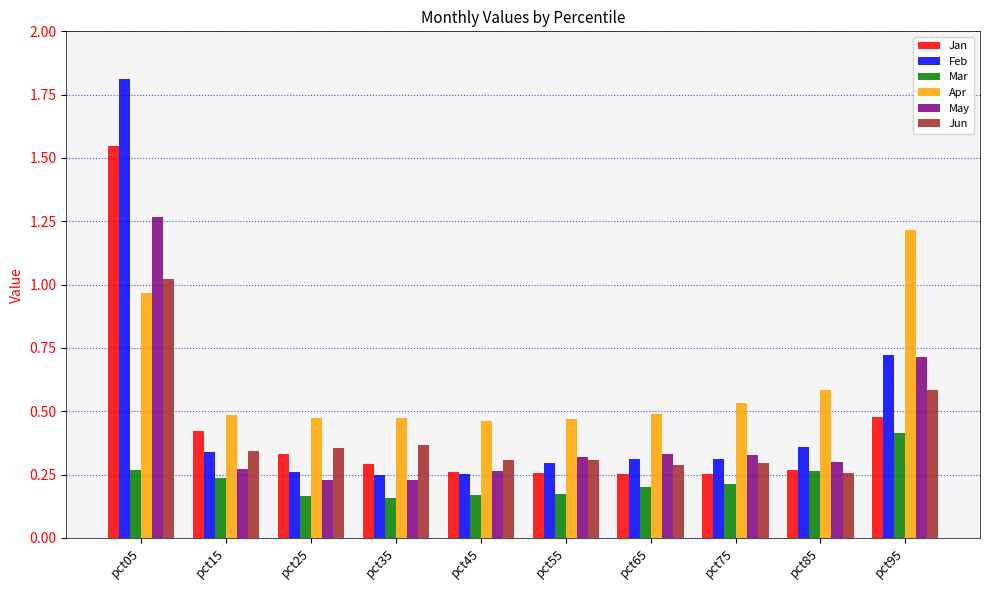

True or false: May has a value of 0.5 at pct85.

False